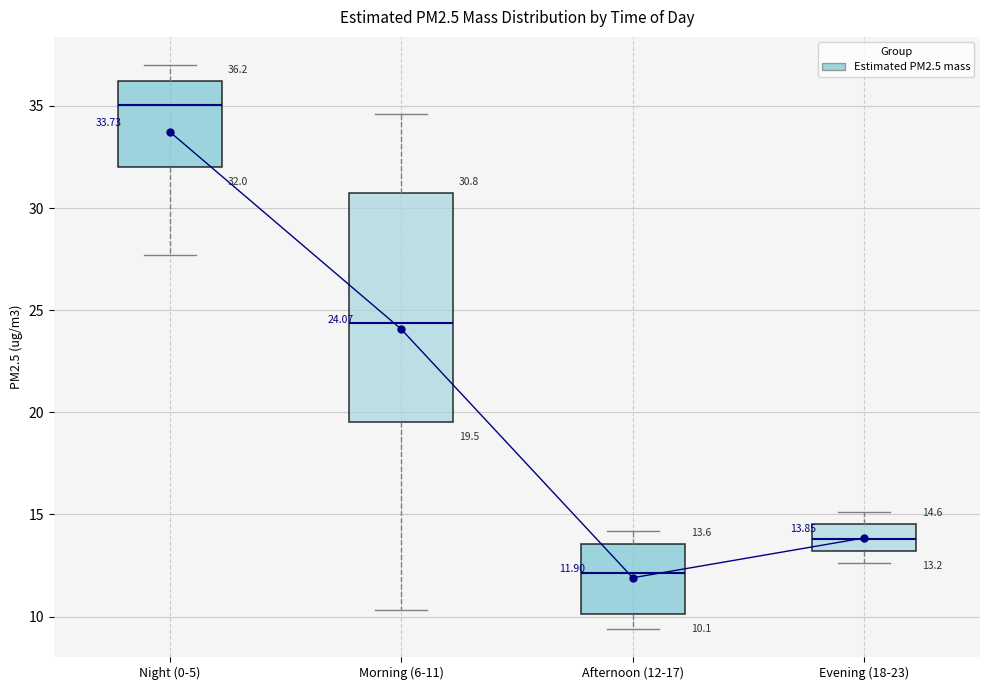

Comparing the boxes themselves (not the whiskers), which one is the tallest?

Morning (6-11)